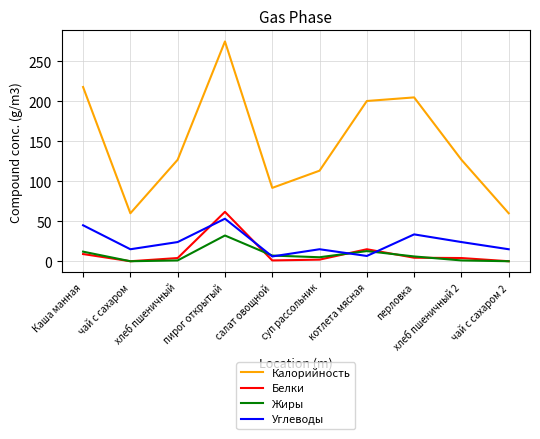

At which label does Жиры first exceed 6?

Каша манная